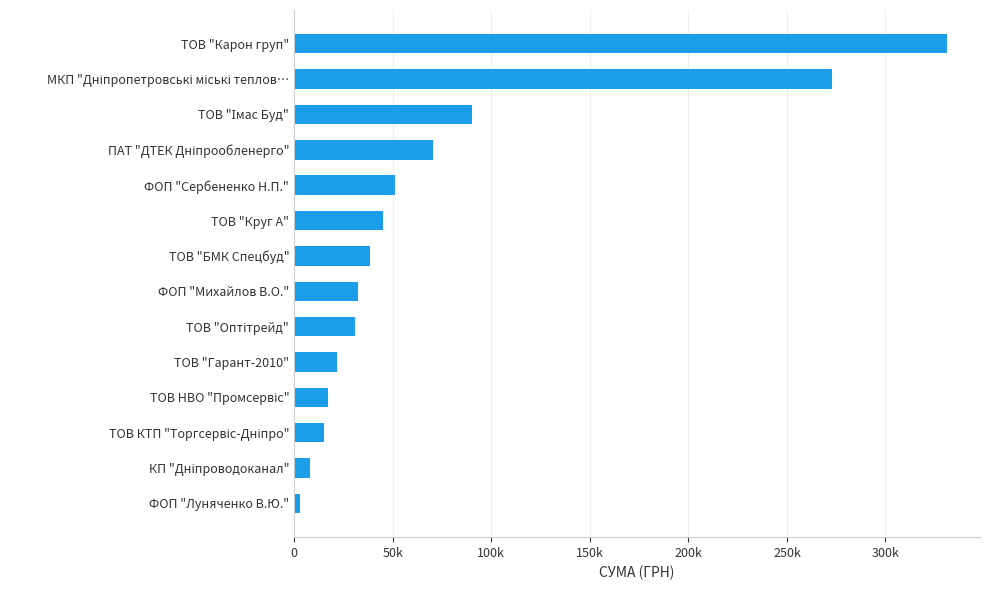

Are the bars horizontal?

Yes